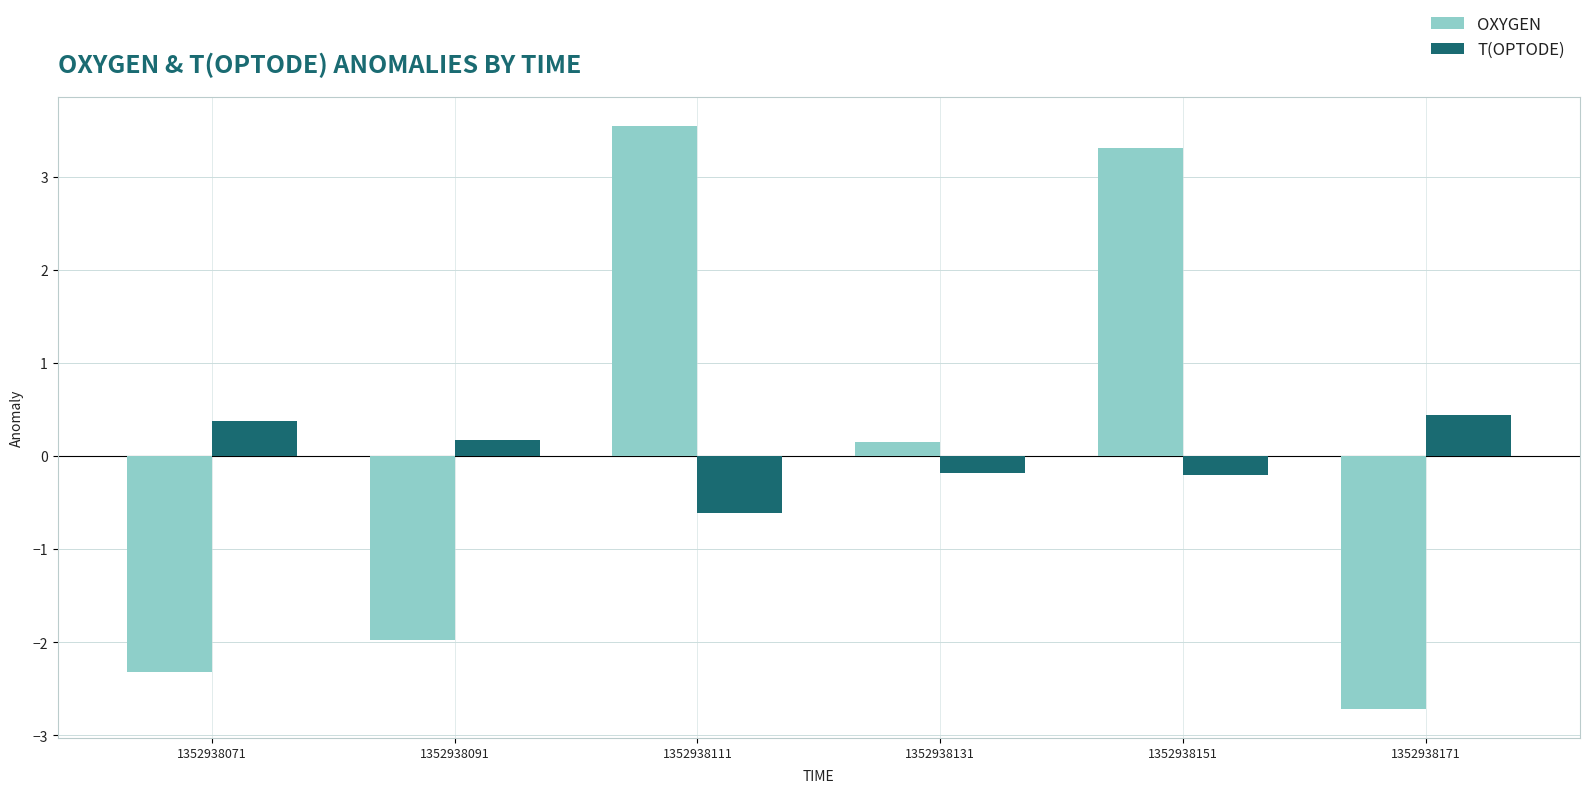

Which label corresponds to the smallest value in the chart?

1352938171